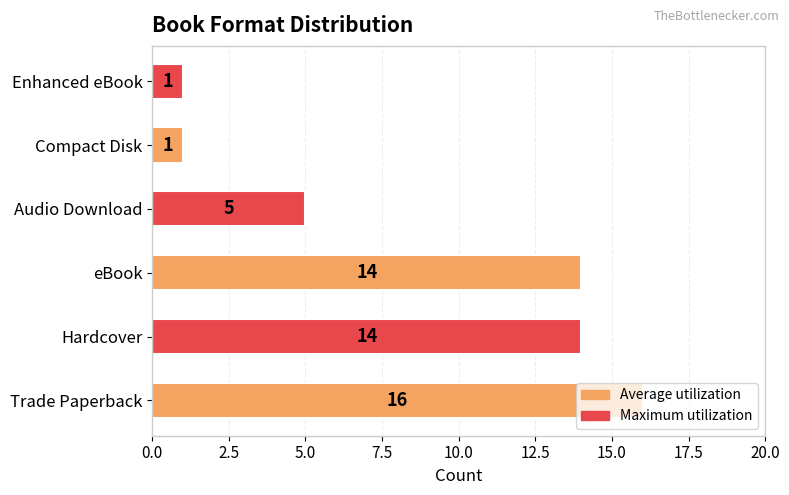

At which label is the value closest to 8?

Audio Download